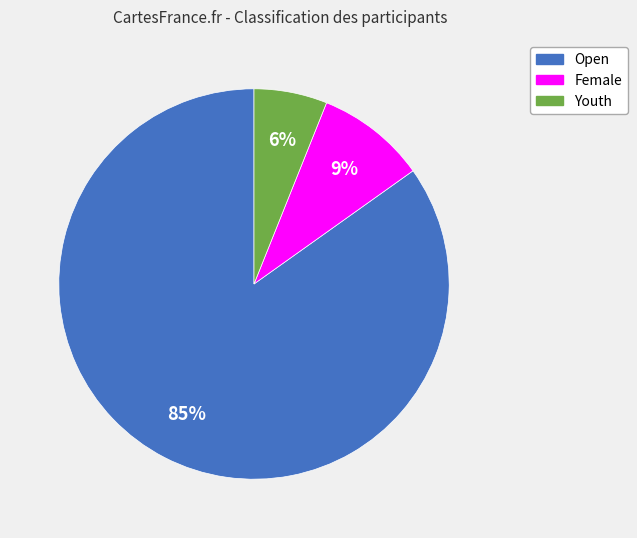

To the nearest percent, what portion does Female represent?

9%